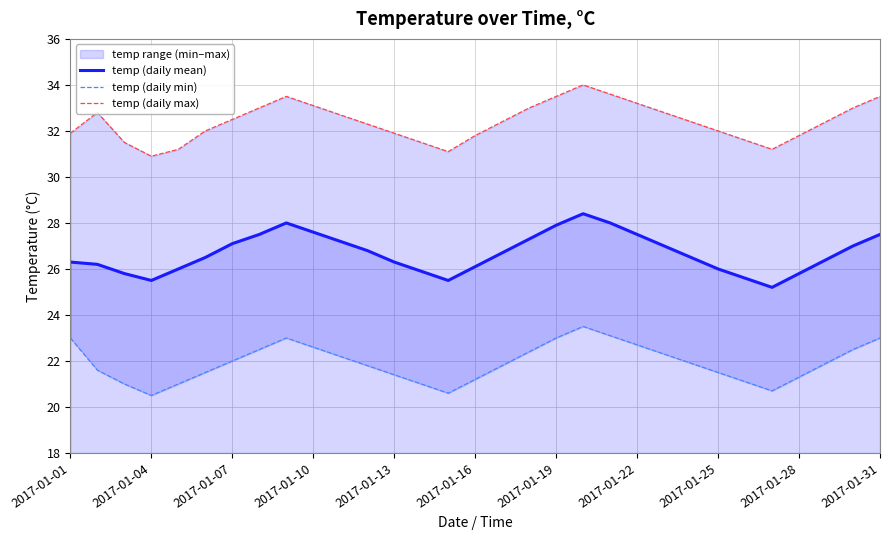

What is the greatest value displayed?

34.0